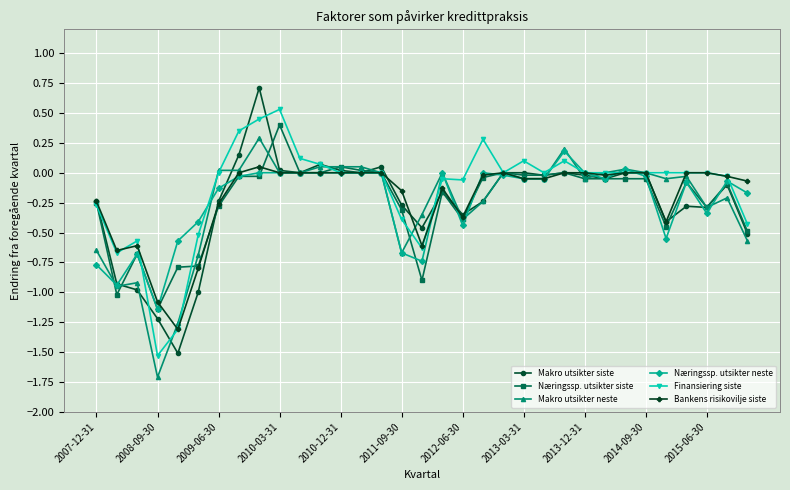

True or false: Bankens risikovilje siste has more than 0 interior local peaks.

True